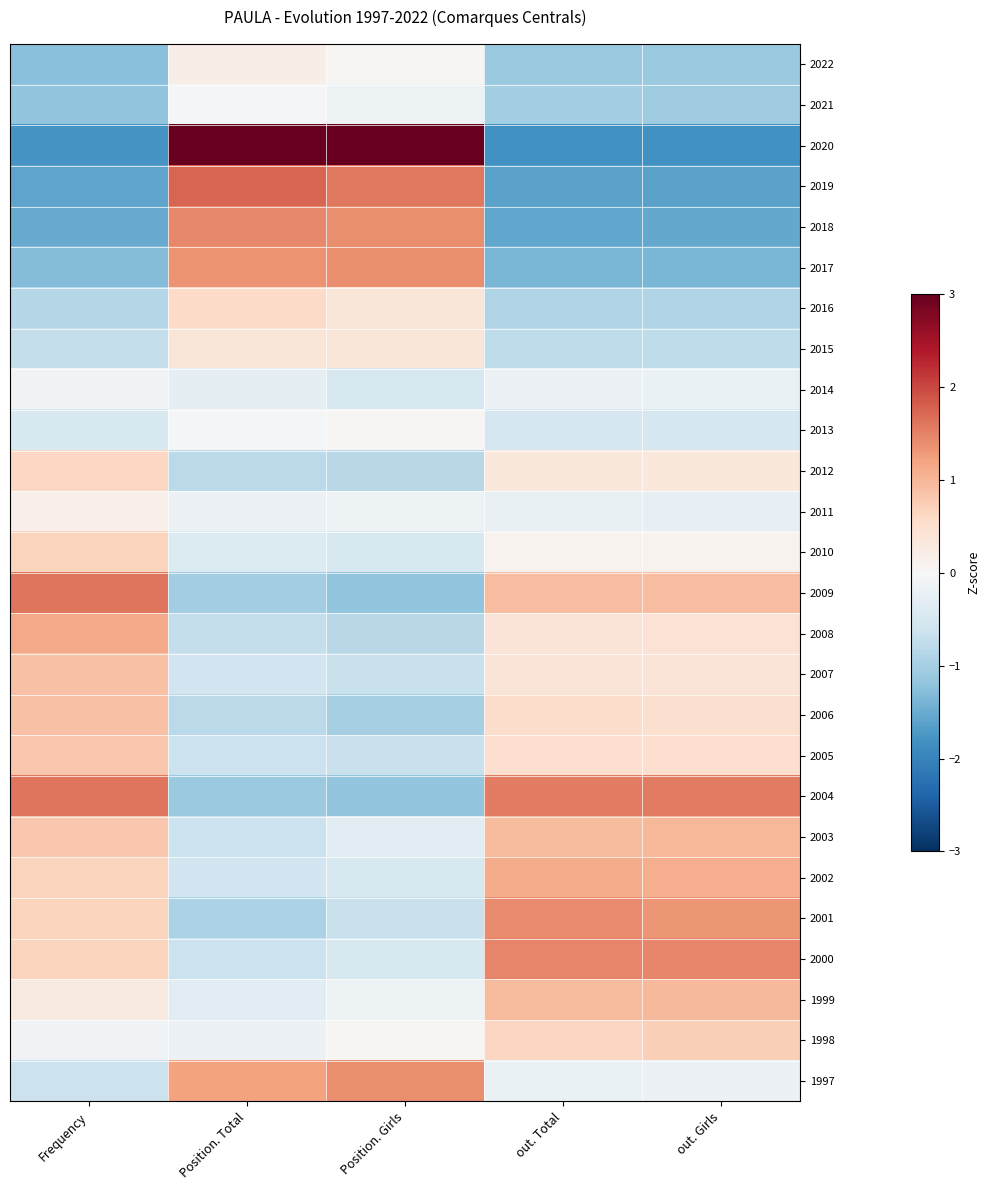

Reading left to right, what are all the values shown in this chart?

2022: Frequency=-1.2	Position. Total=0.2	Position. Girls=0.0	out. Total=-1.1	out. Girls=-1.1
2021: Frequency=-1.2	Position. Total=-0.0	Position. Girls=-0.1	out. Total=-1.0	out. Girls=-1.1
2020: Frequency=-1.8	Position. Total=3.1	Position. Girls=3.1	out. Total=-1.8	out. Girls=-1.8
2019: Frequency=-1.6	Position. Total=1.7	Position. Girls=1.6	out. Total=-1.6	out. Girls=-1.6
2018: Frequency=-1.5	Position. Total=1.4	Position. Girls=1.4	out. Total=-1.6	out. Girls=-1.5
2017: Frequency=-1.3	Position. Total=1.4	Position. Girls=1.4	out. Total=-1.4	out. Girls=-1.4
2016: Frequency=-0.8	Position. Total=0.6	Position. Girls=0.4	out. Total=-0.9	out. Girls=-0.9
2015: Frequency=-0.7	Position. Total=0.4	Position. Girls=0.4	out. Total=-0.8	out. Girls=-0.8
2014: Frequency=-0.1	Position. Total=-0.3	Position. Girls=-0.5	out. Total=-0.2	out. Girls=-0.2
2013: Frequency=-0.4	Position. Total=-0.0	Position. Girls=0.0	out. Total=-0.5	out. Girls=-0.5
2012: Frequency=0.6	Position. Total=-0.8	Position. Girls=-0.8	out. Total=0.3	out. Girls=0.3
2011: Frequency=0.1	Position. Total=-0.2	Position. Girls=-0.1	out. Total=-0.2	out. Girls=-0.2
2010: Frequency=0.7	Position. Total=-0.4	Position. Girls=-0.5	out. Total=0.1	out. Girls=0.1
2009: Frequency=1.6	Position. Total=-1.0	Position. Girls=-1.2	out. Total=0.9	out. Girls=0.9
2008: Frequency=1.1	Position. Total=-0.7	Position. Girls=-0.8	out. Total=0.4	out. Girls=0.4
2007: Frequency=0.9	Position. Total=-0.6	Position. Girls=-0.7	out. Total=0.4	out. Girls=0.4
2006: Frequency=0.9	Position. Total=-0.8	Position. Girls=-1.0	out. Total=0.5	out. Girls=0.5
2005: Frequency=0.8	Position. Total=-0.6	Position. Girls=-0.7	out. Total=0.5	out. Girls=0.5
2004: Frequency=1.6	Position. Total=-1.1	Position. Girls=-1.2	out. Total=1.5	out. Girls=1.6
2003: Frequency=0.8	Position. Total=-0.6	Position. Girls=-0.3	out. Total=1.0	out. Girls=1.0
2002: Frequency=0.7	Position. Total=-0.6	Position. Girls=-0.5	out. Total=1.1	out. Girls=1.1
2001: Frequency=0.7	Position. Total=-1.0	Position. Girls=-0.7	out. Total=1.4	out. Girls=1.3
2000: Frequency=0.7	Position. Total=-0.6	Position. Girls=-0.5	out. Total=1.5	out. Girls=1.5
1999: Frequency=0.3	Position. Total=-0.3	Position. Girls=-0.1	out. Total=0.9	out. Girls=1.0
1998: Frequency=-0.1	Position. Total=-0.2	Position. Girls=0.0	out. Total=0.6	out. Girls=0.7
1997: Frequency=-0.6	Position. Total=1.2	Position. Girls=1.4	out. Total=-0.2	out. Girls=-0.2